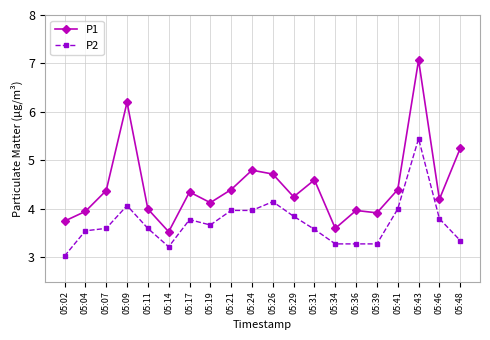

True or false: P1 has a value of 3.8 at 05:02.

True